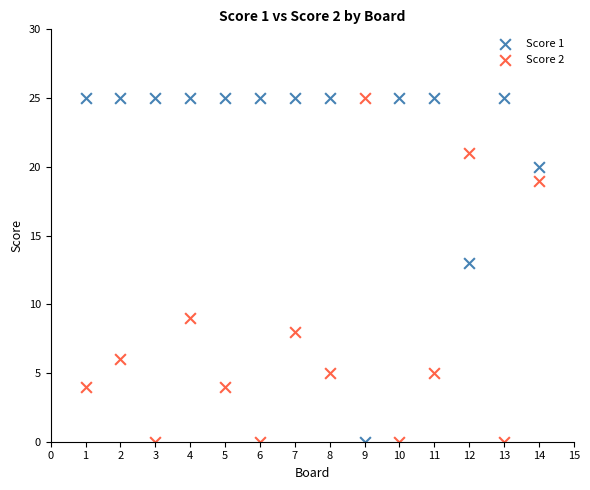

What are all the series names shown in the legend?

Score 1, Score 2